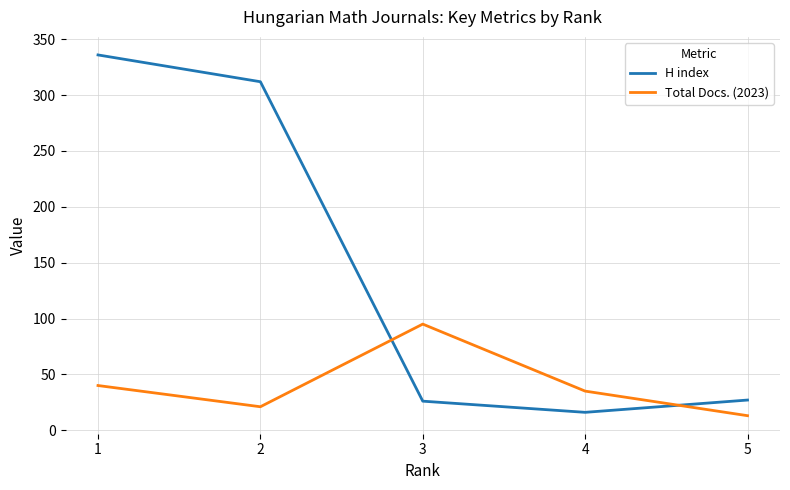

What is the difference between the H index values at 3 and 2?

286